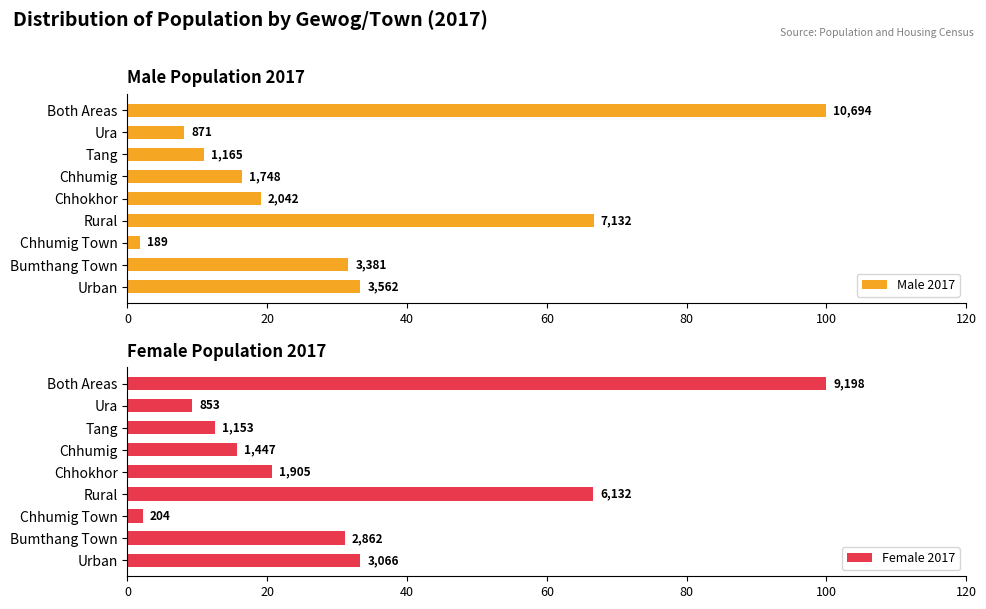

What is the difference between the Male 2017 values at Urban and Chhumig Town?

31.5